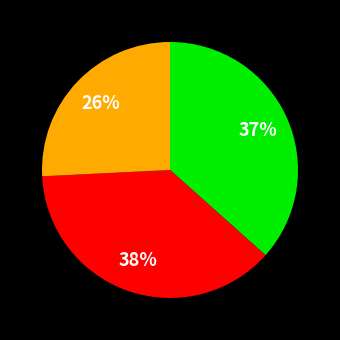

Does any single category account for the majority?

No